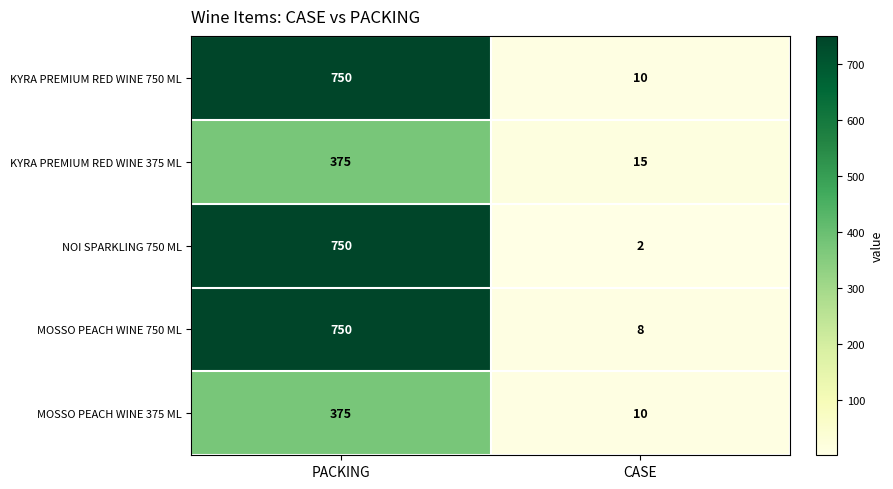

Reading left to right, list all the values displayed in this chart.

KYRA PREMIUM RED WINE 750 ML: PACKING=750	CASE=10
KYRA PREMIUM RED WINE 375 ML: PACKING=375	CASE=15
NOI SPARKLING 750 ML: PACKING=750	CASE=2
MOSSO PEACH WINE 750 ML: PACKING=750	CASE=8
MOSSO PEACH WINE 375 ML: PACKING=375	CASE=10